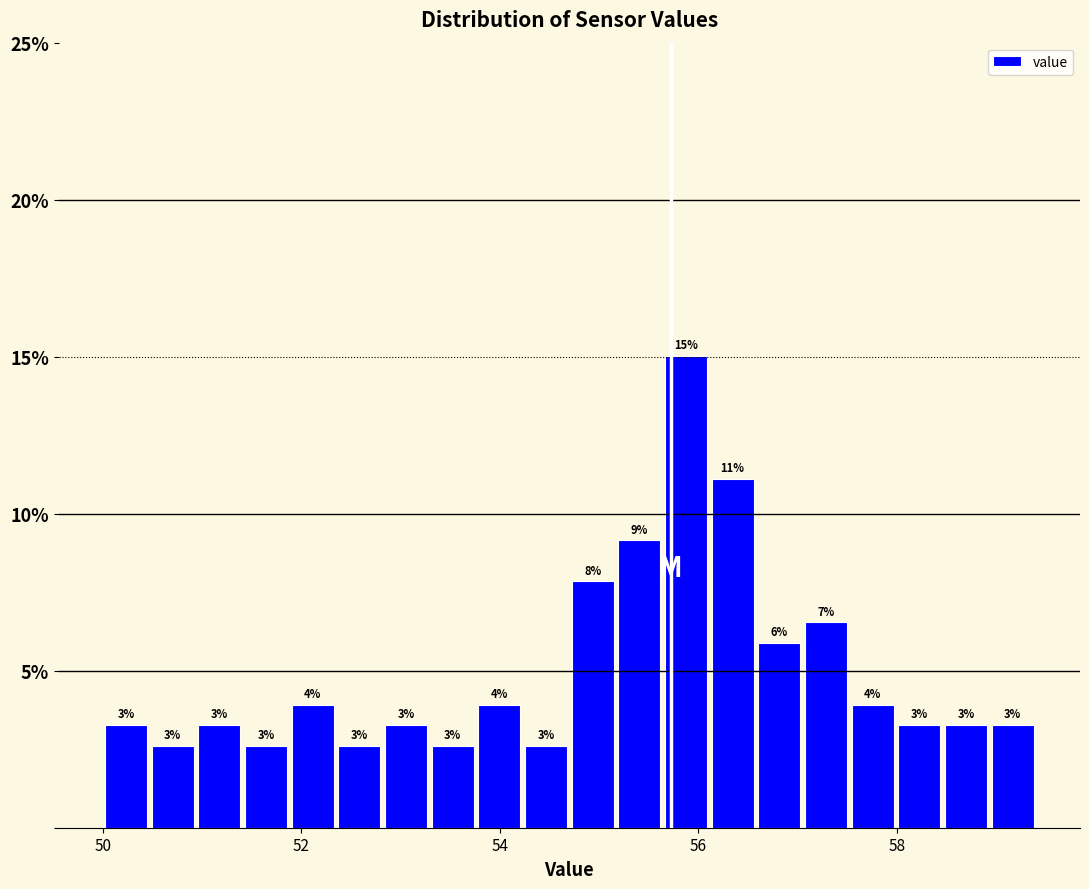

Read against the x-axis, roughly where is the centre of the tallest bar?

55.8